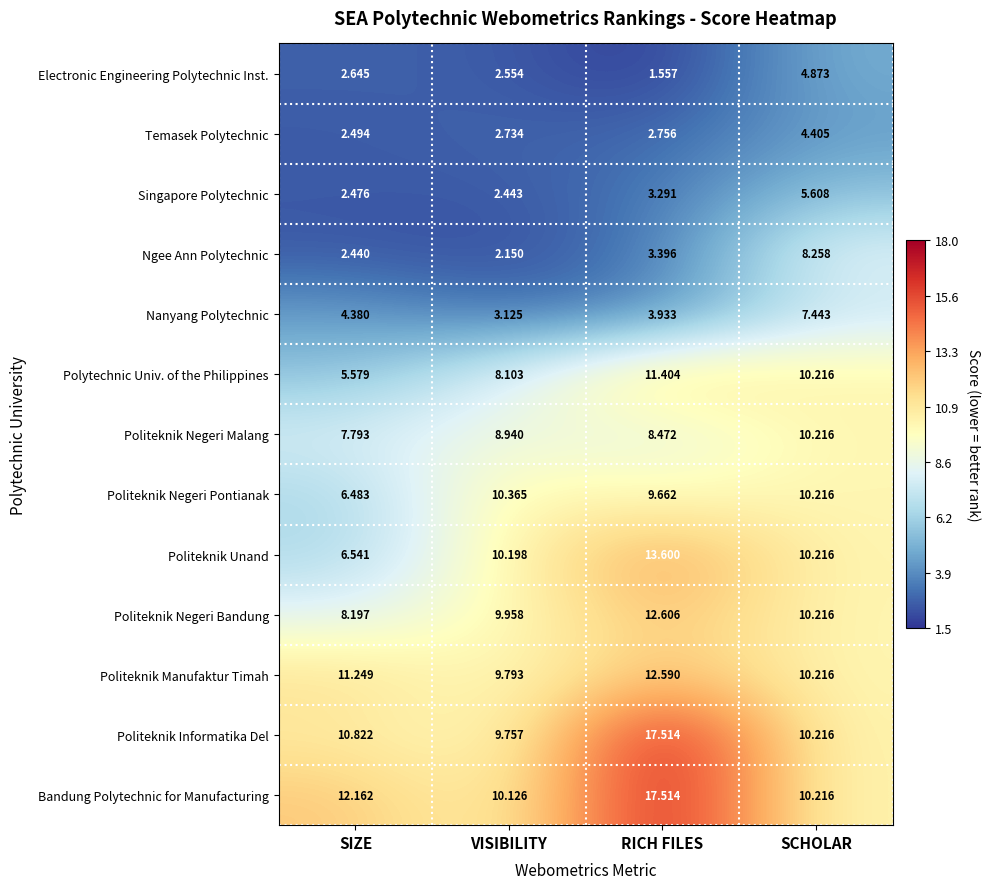

At which category is the sum across all series the highest?

RICH FILES